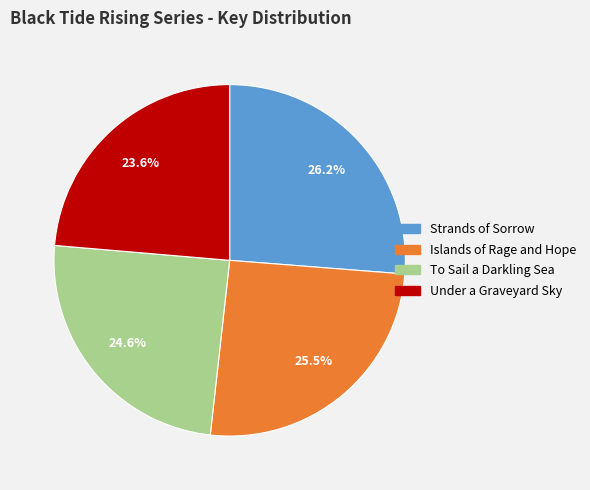

How many slices are in this pie chart?

4